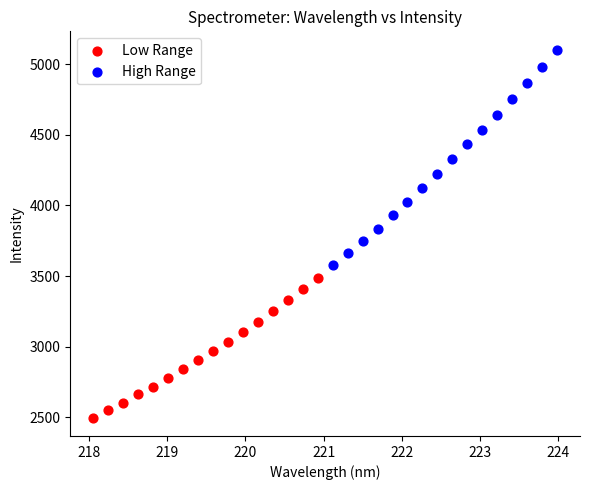

Which series reaches the minimum Y coordinate?

Low Range